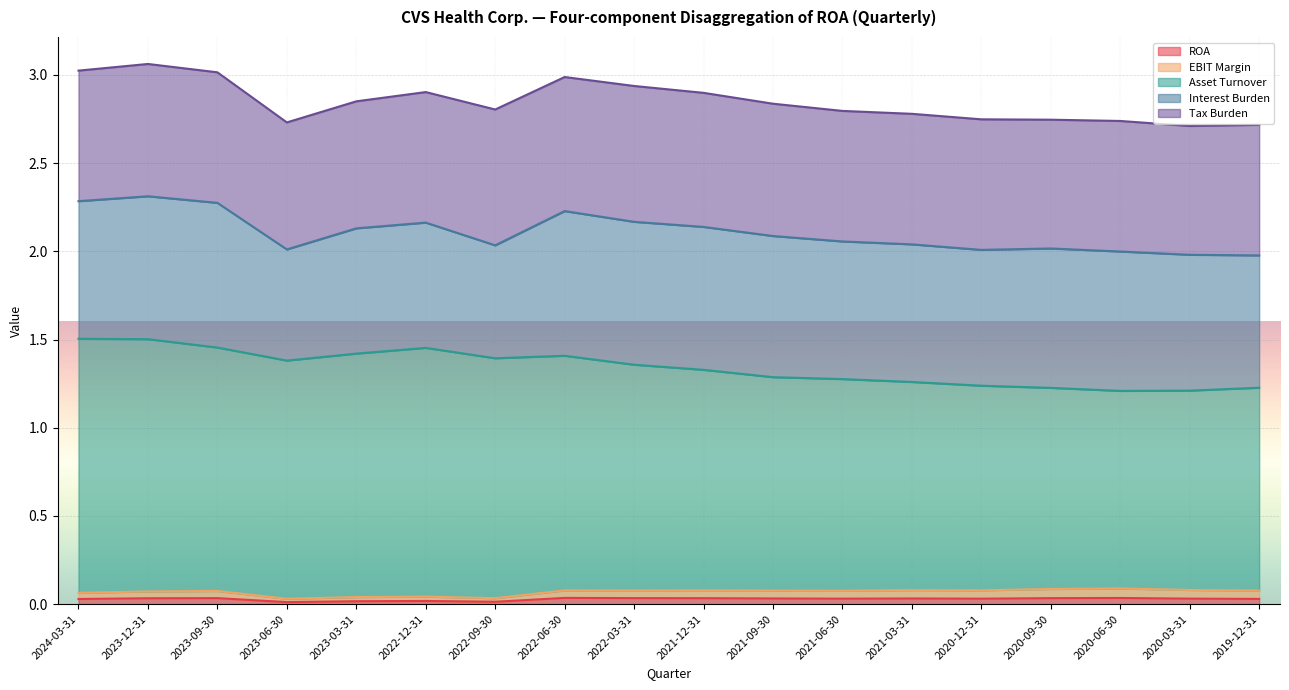

Count the ROA values in the range 0 to 1.

18